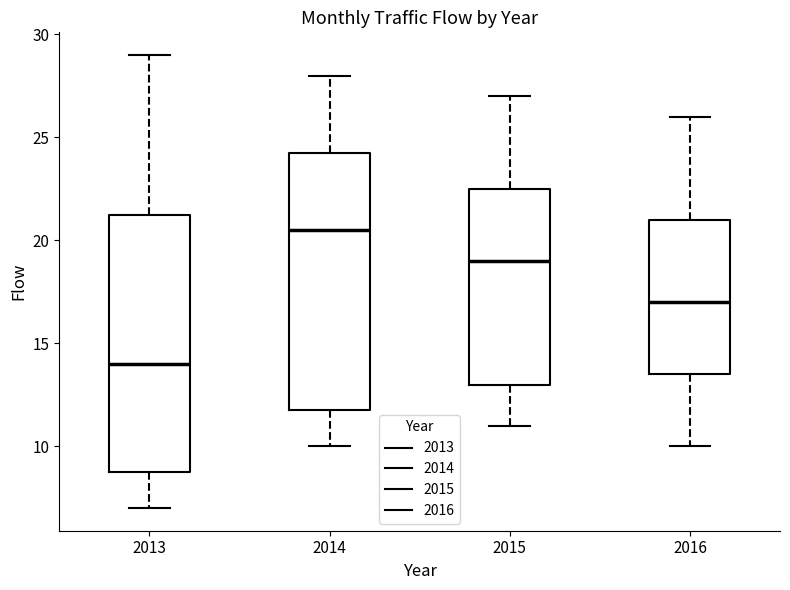

Which box's median line is the highest?

2014